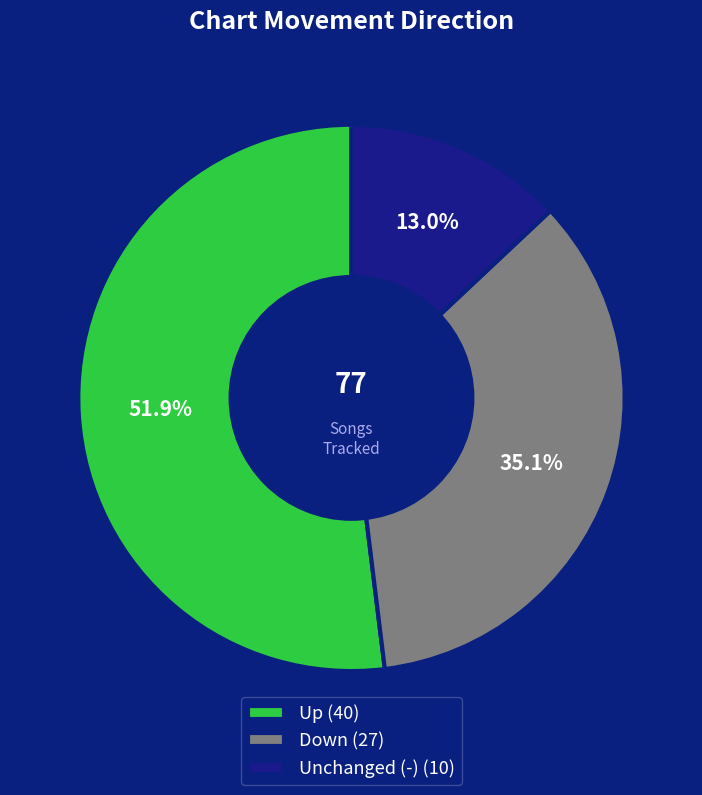

Does any single category account for the majority?

Yes